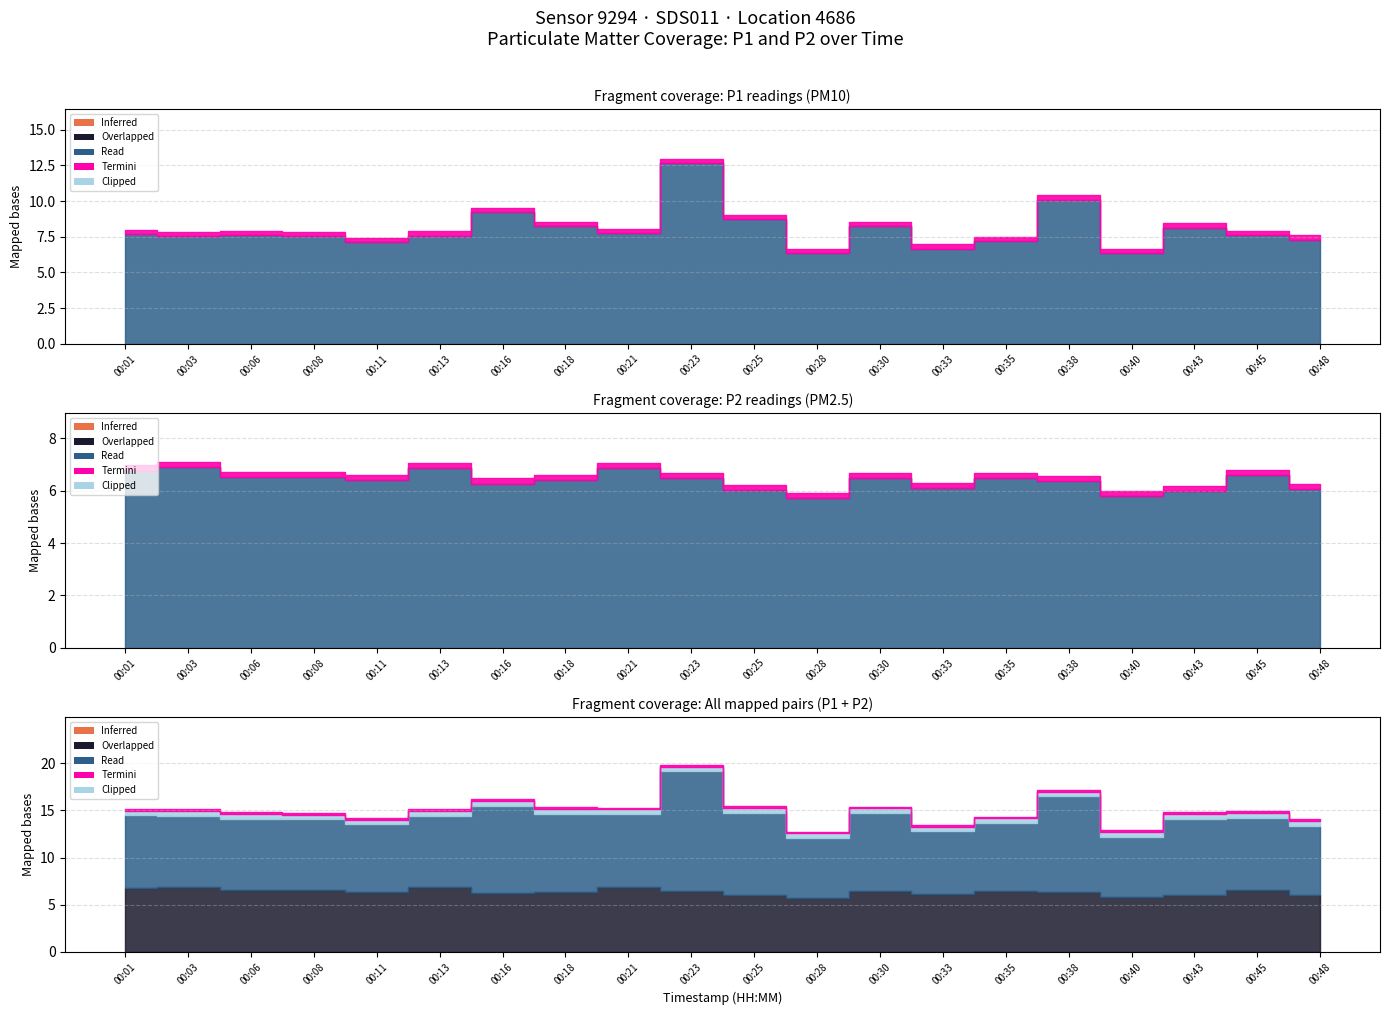

What is the spread (max minus min) of values at 00:30?

1.8